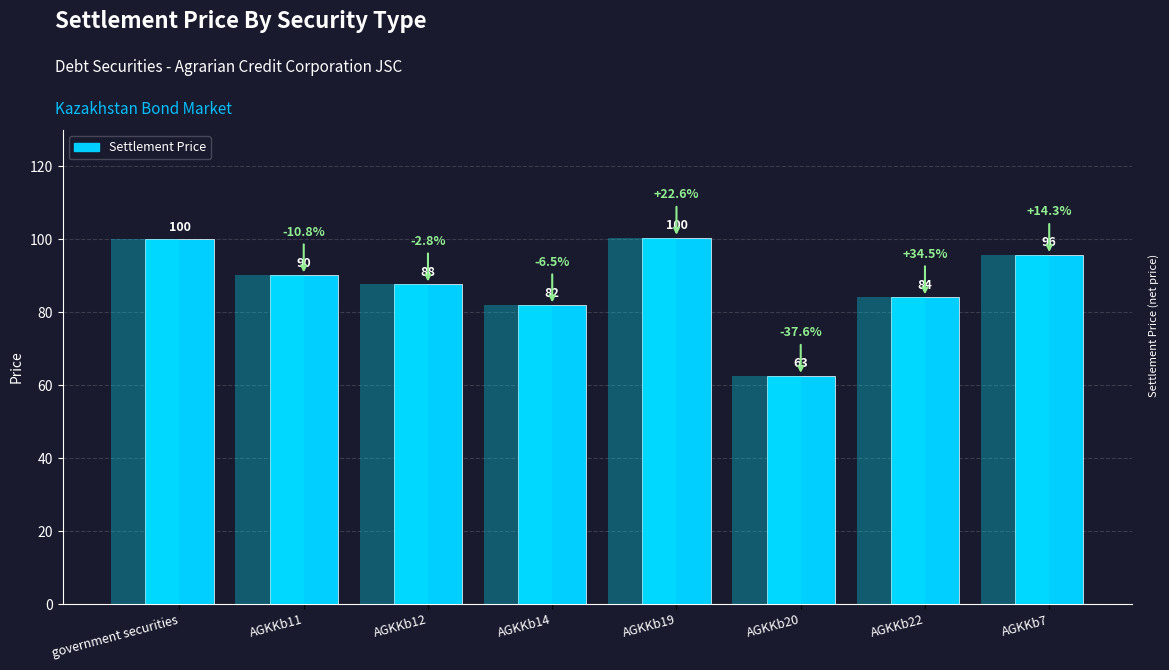

What is the change in value from AGKKb11 to AGKKb19?

+10.3